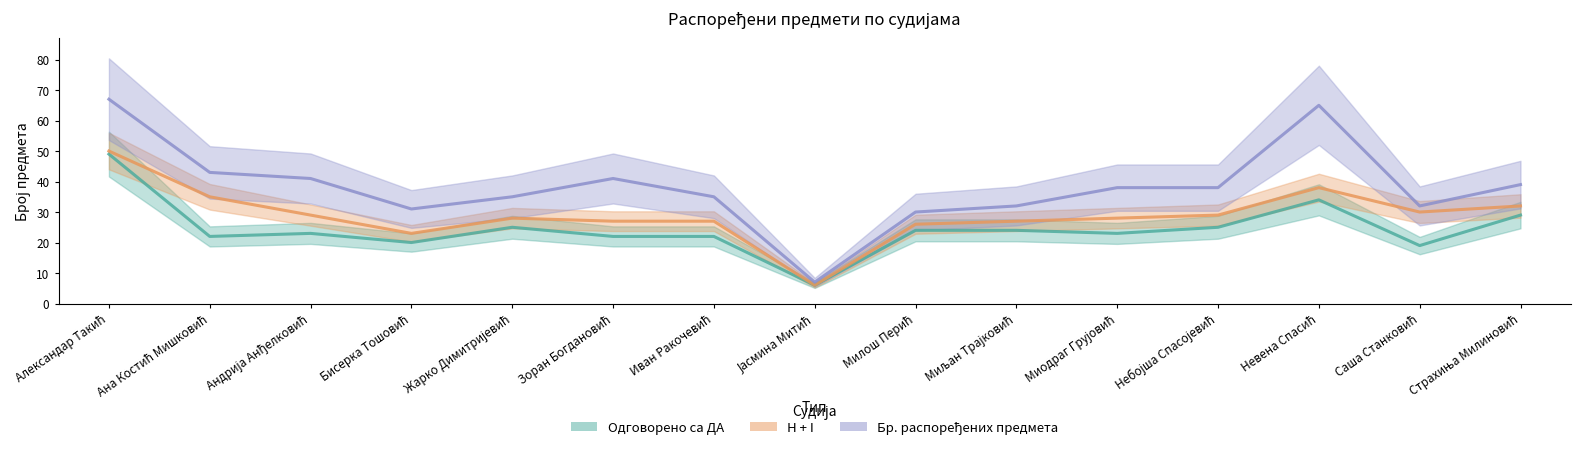

What is the label of the 1st point from the left?

Александар Такић